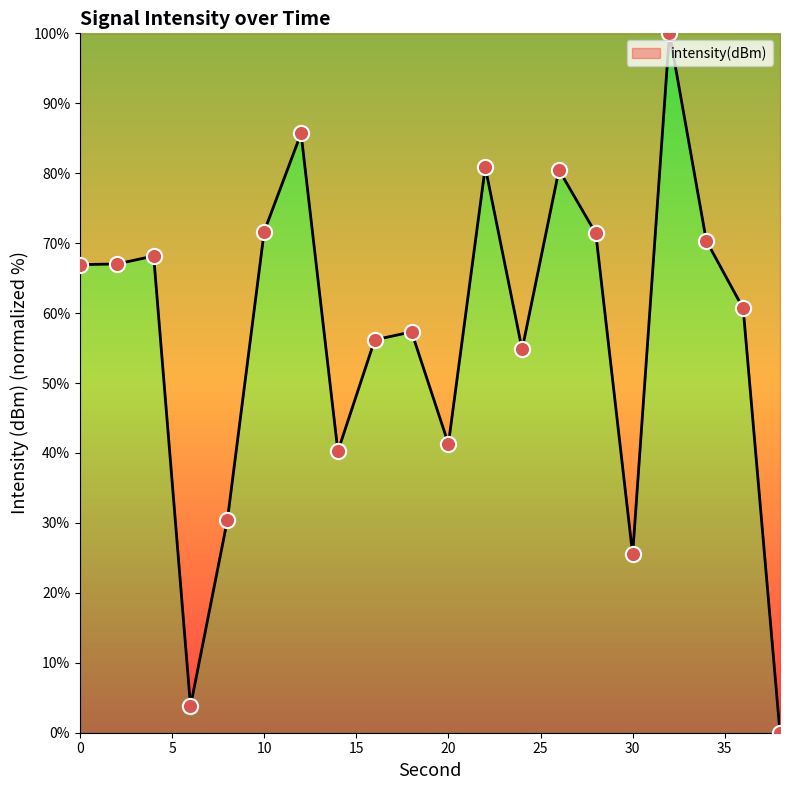

What is the maximum value shown in the chart?

100.0